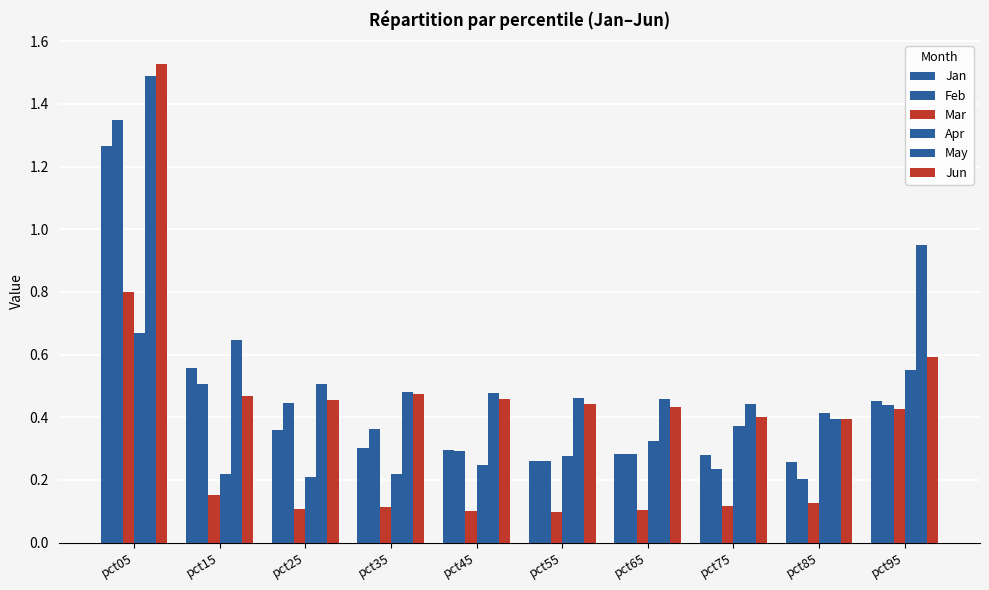

Count the number of data series in this chart.

6